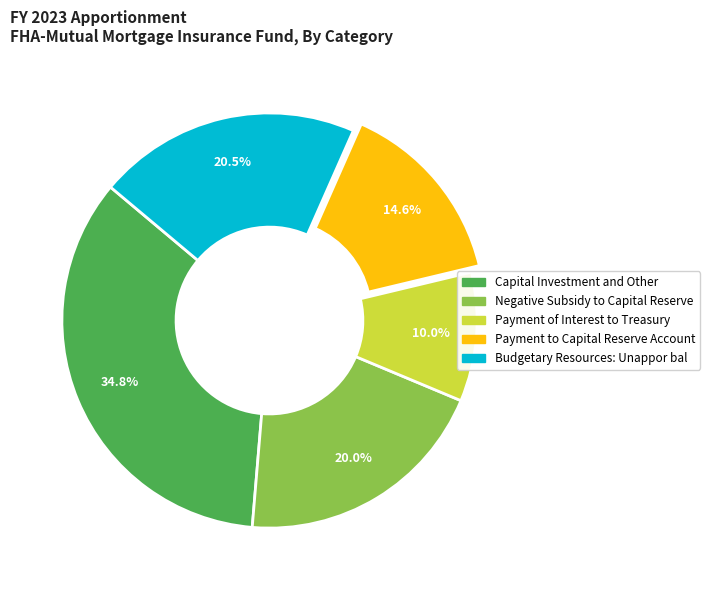

Combined, do Negative Subsidy to Capital Reserve and Capital Investment and Other account for over 50%?

Yes